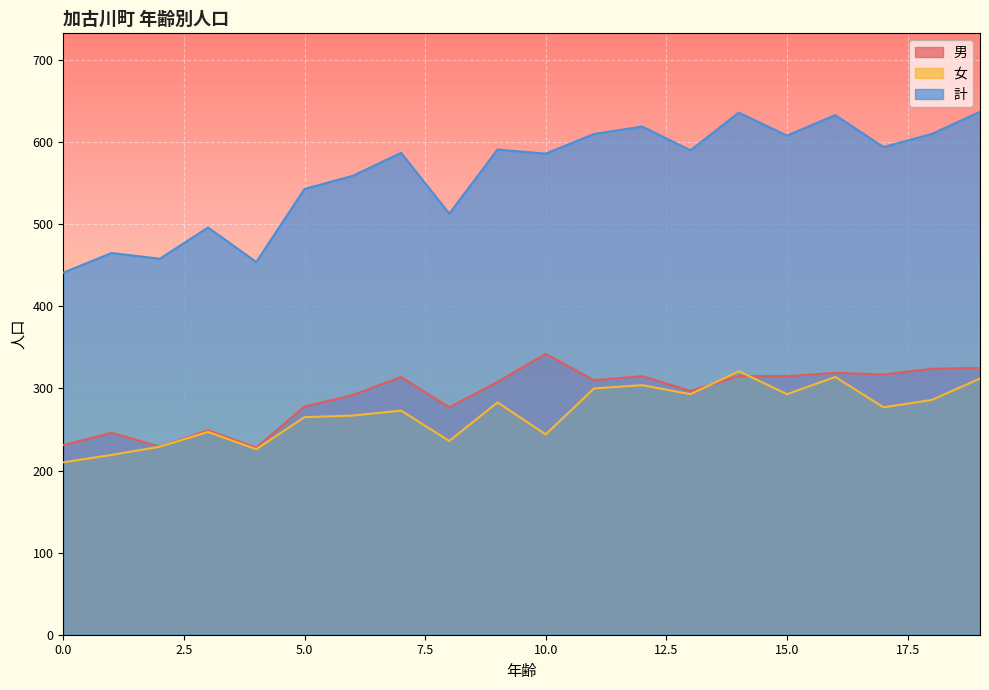

List the labels in order of 女 value, smallest first.

0, 1, 4, 2, 8, 10, 3, 5, 6, 7, 17, 9, 18, 13, 15, 11, 12, 19, 16, 14